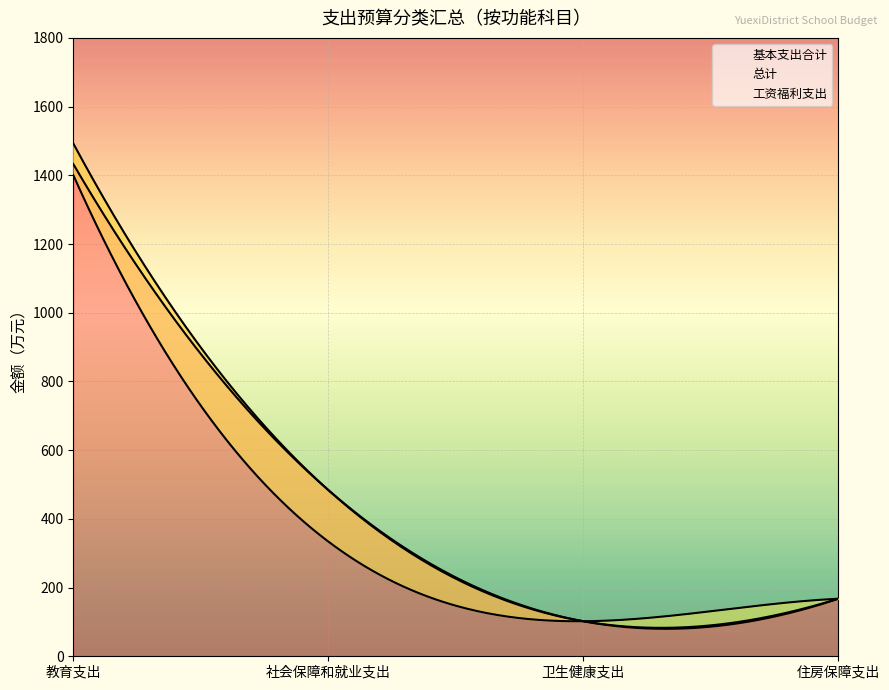

Rank the series by their maximum value, from lowest to highest.

工资福利支出, 基本支出合计, 总计